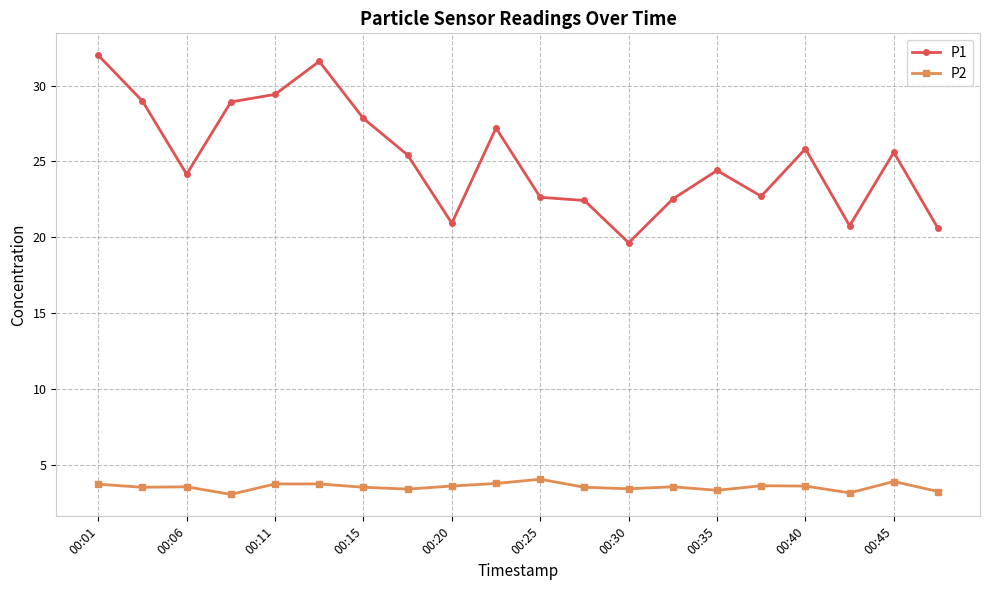

True or false: P1 and P2 cross at least once.

False